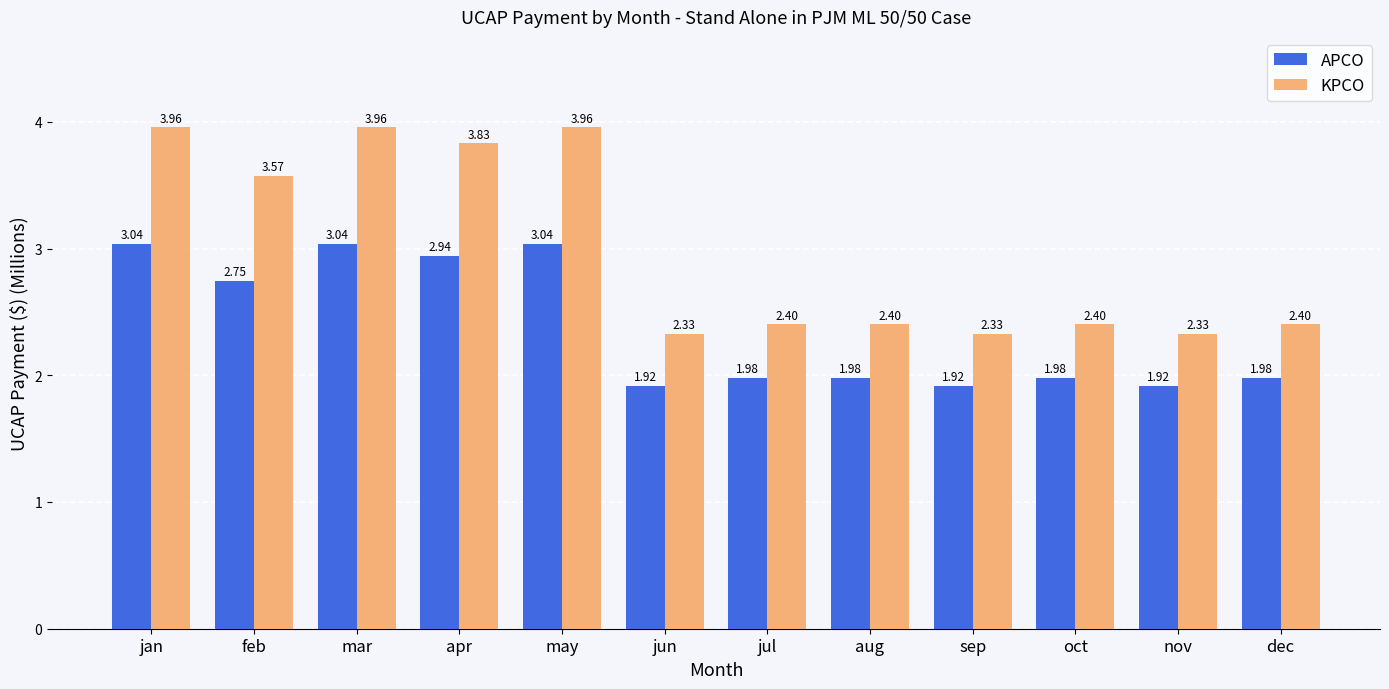

Which series has the largest total across all categories?

KPCO